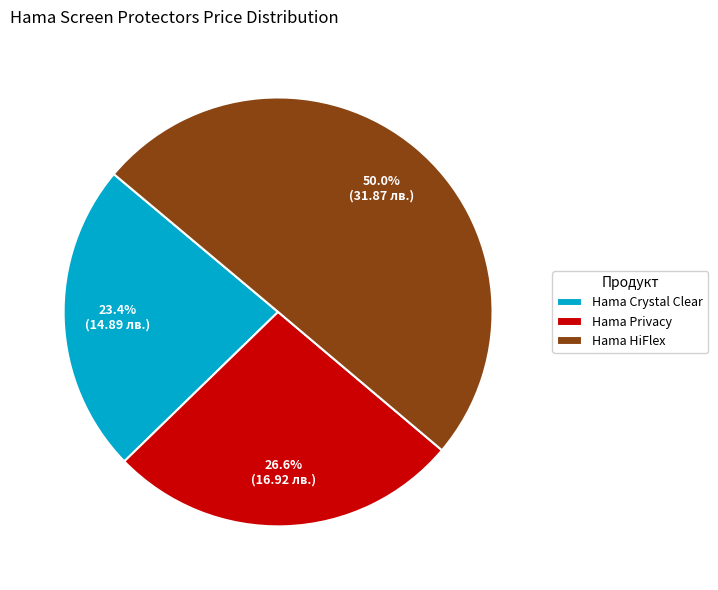

To the nearest percent, what is the difference between the largest and smallest slice percentages?

27%